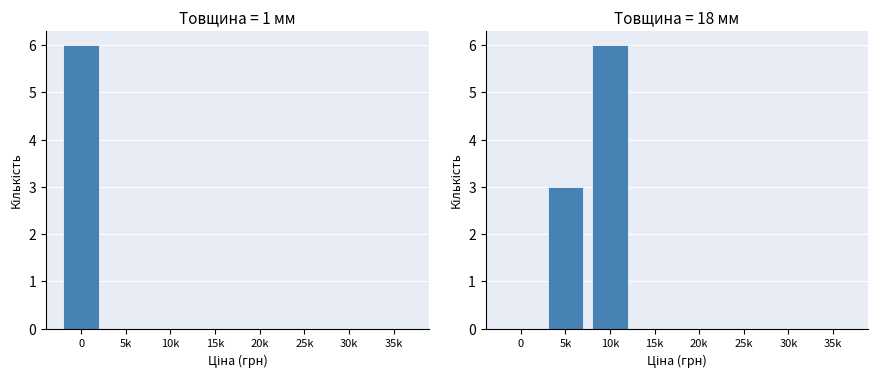

At which label is Товщина 18 мм closest to 3?

5k